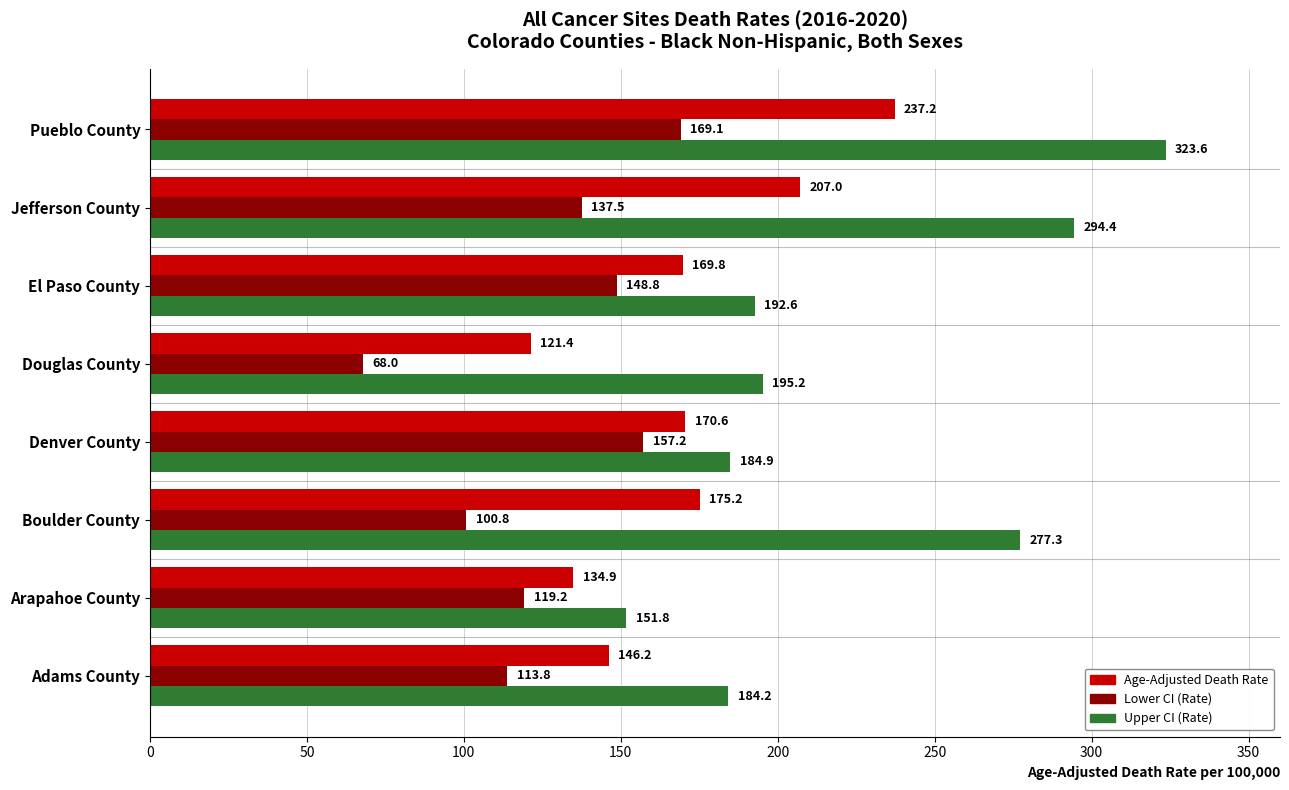

What is the sum of all Age-Adjusted Death Rate values?

1362.3